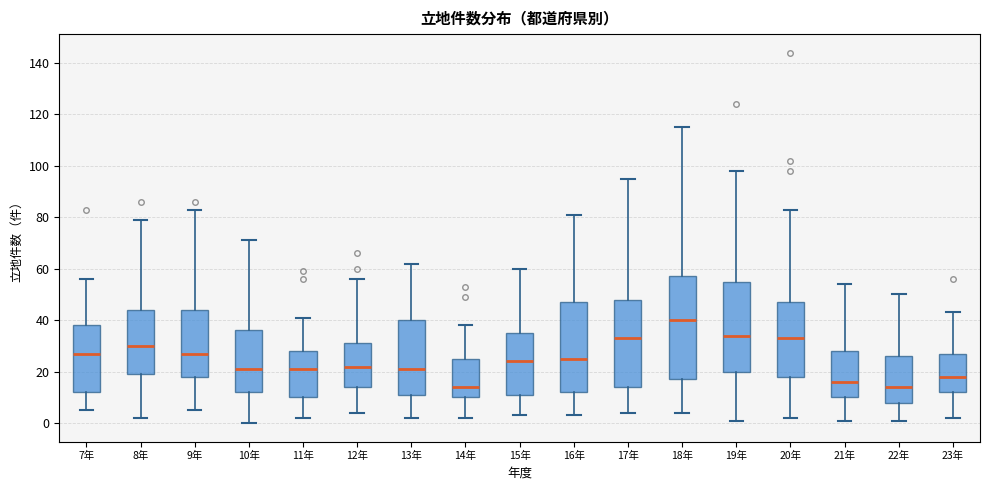

Where is the upper edge of the box for 13年 on the y-axis? The values are not printed on the chart, so give them approximately, as read against the axis.

40